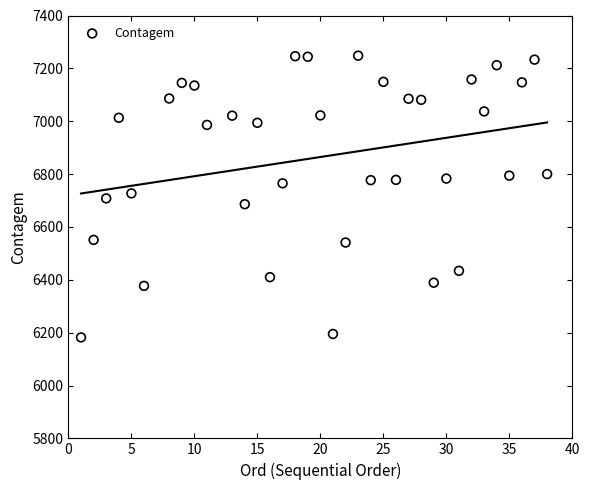

What is the range of X values (max minus min)?

37